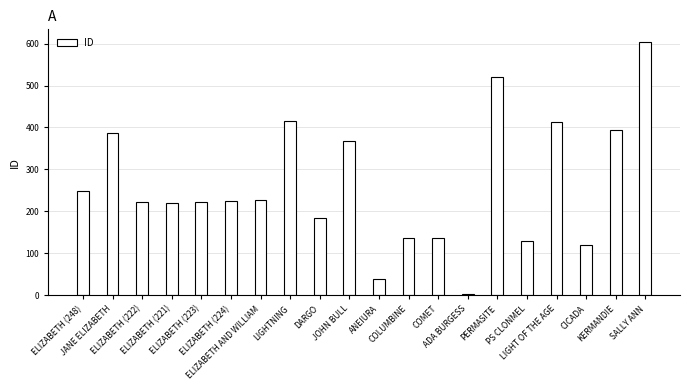

What is the value of the 10th bar from the left?

368